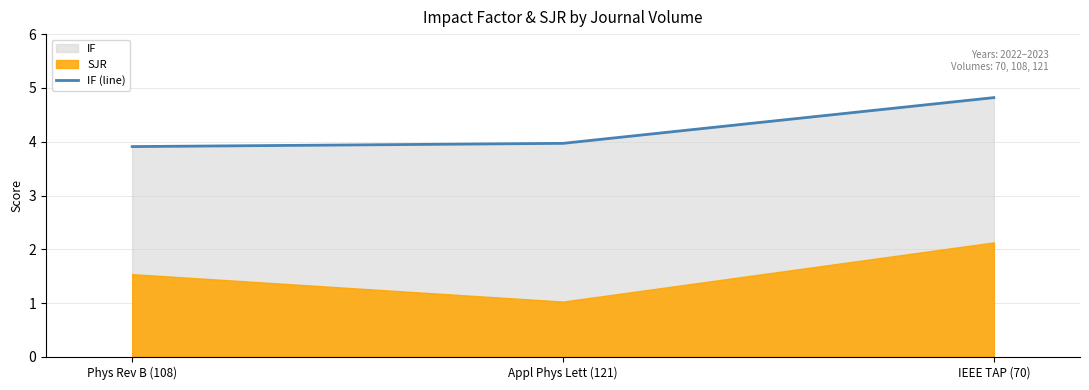

Reading left to right, extract all data points from this chart.

3.9	4.0	4.8